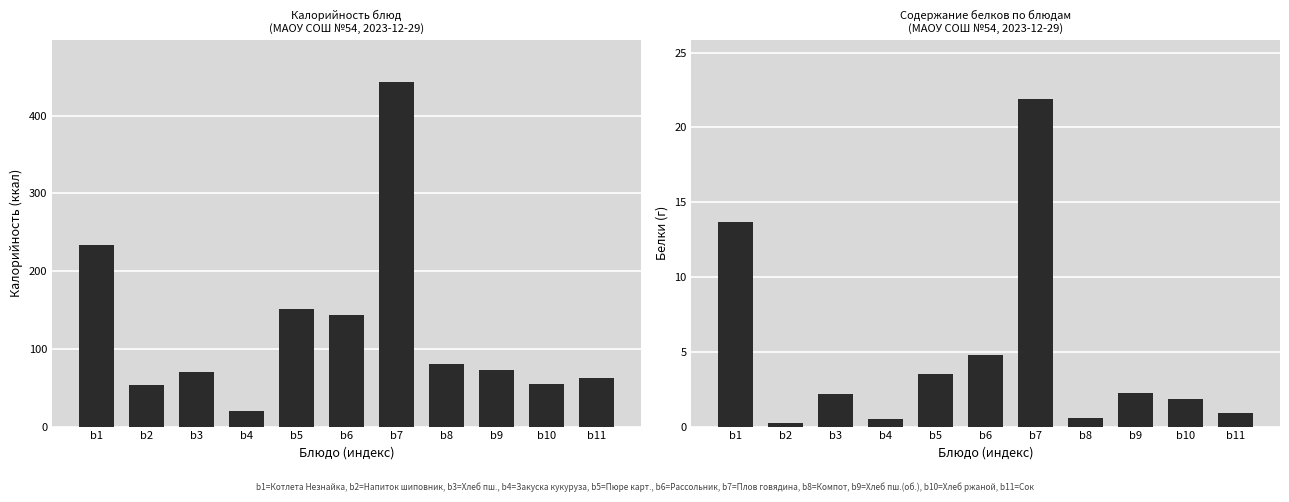

The Белки series shows 0.1 at b8. True or false?

False